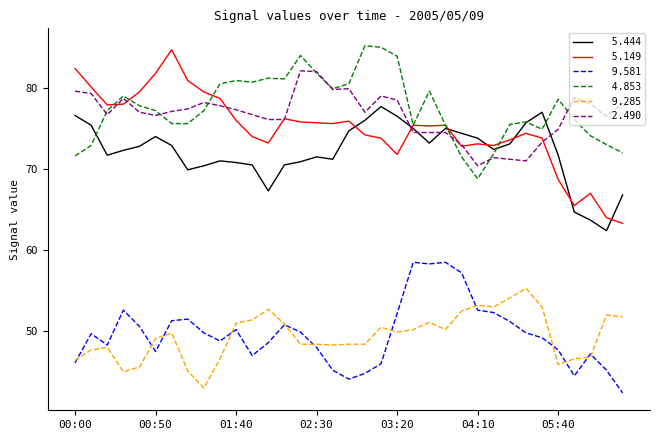

What is the smallest value displayed?

42.4